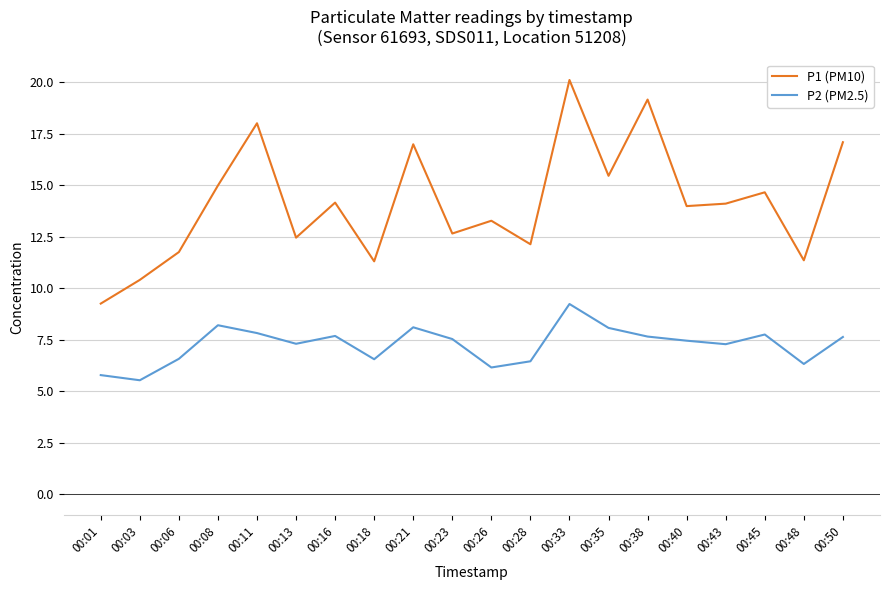

At which category does P2 (PM2.5) reach its first local valley?

00:03